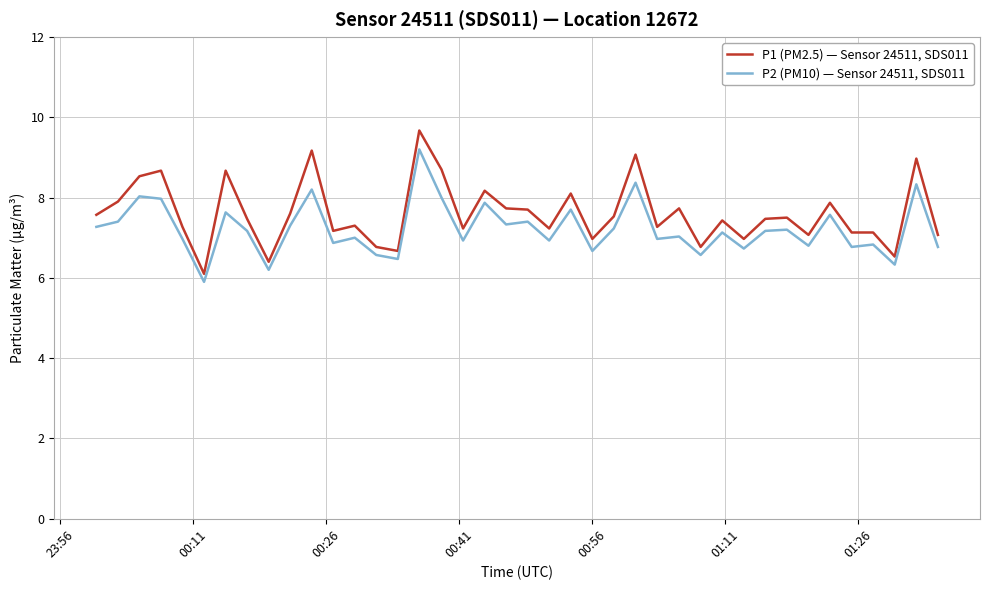

What is the lowest value of the P1 (PM2.5) — Sensor 24511, SDS011 series?

6.1